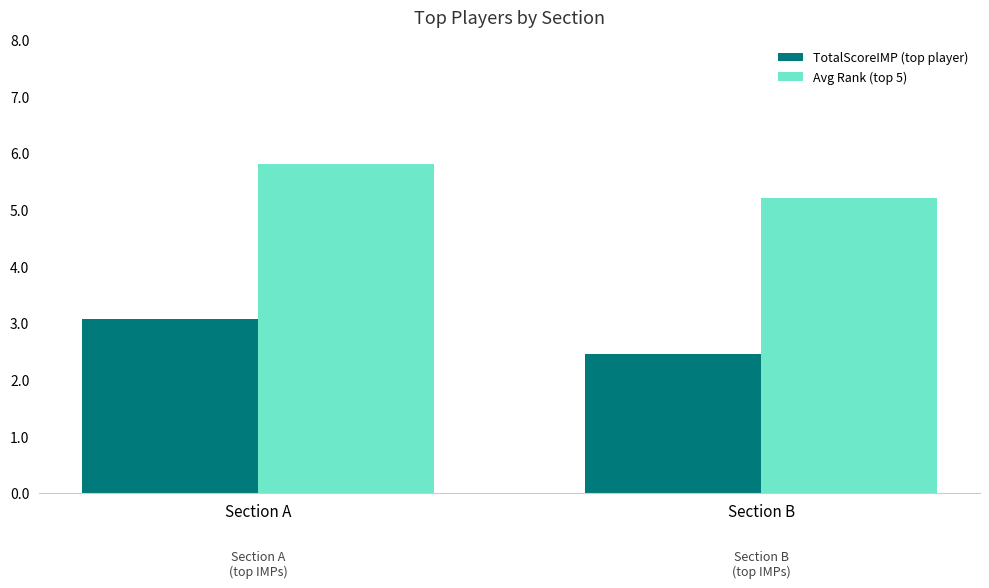

What is the minimum value shown in the chart?

2.5